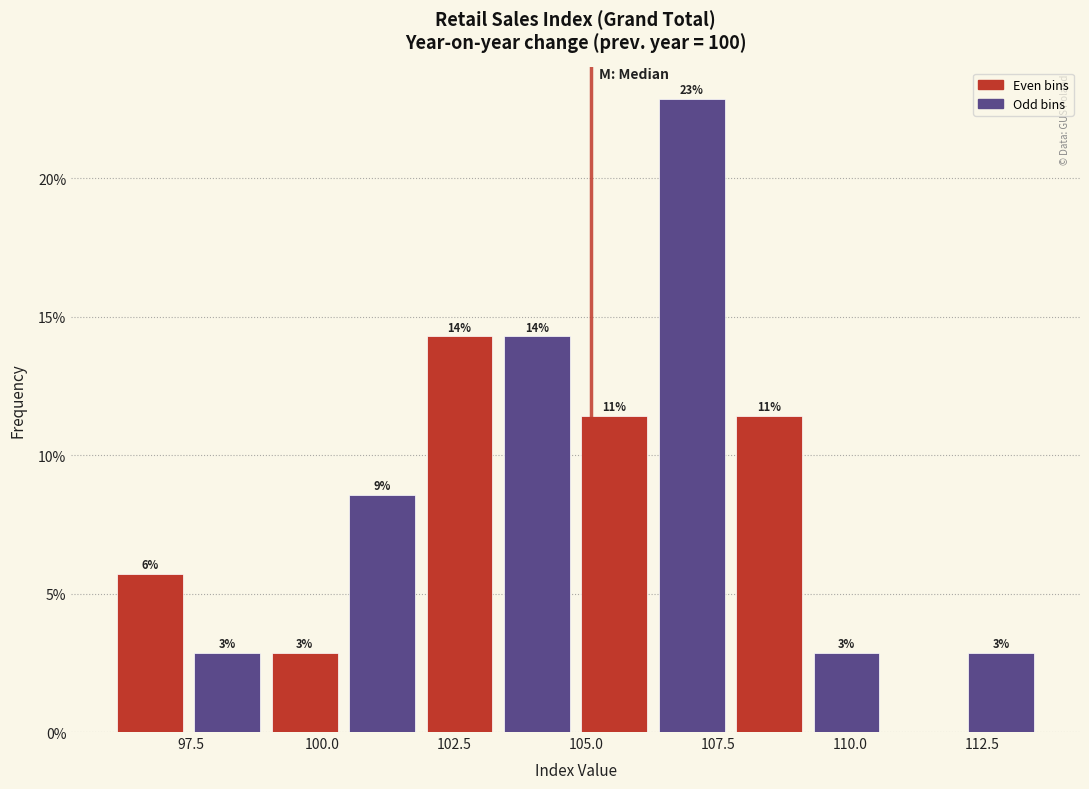

Around what value on the x-axis is the tallest bar? Give the approximate position of its centre, as read against the axis.

107.0